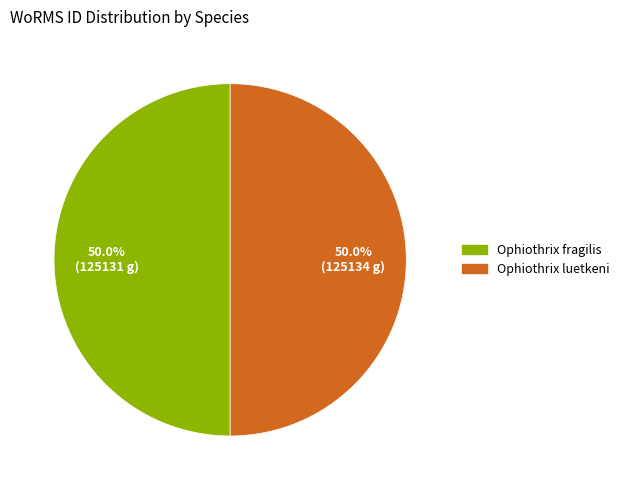

True or false: Ophiothrix luetkeni accounts for 44% of the total.

False